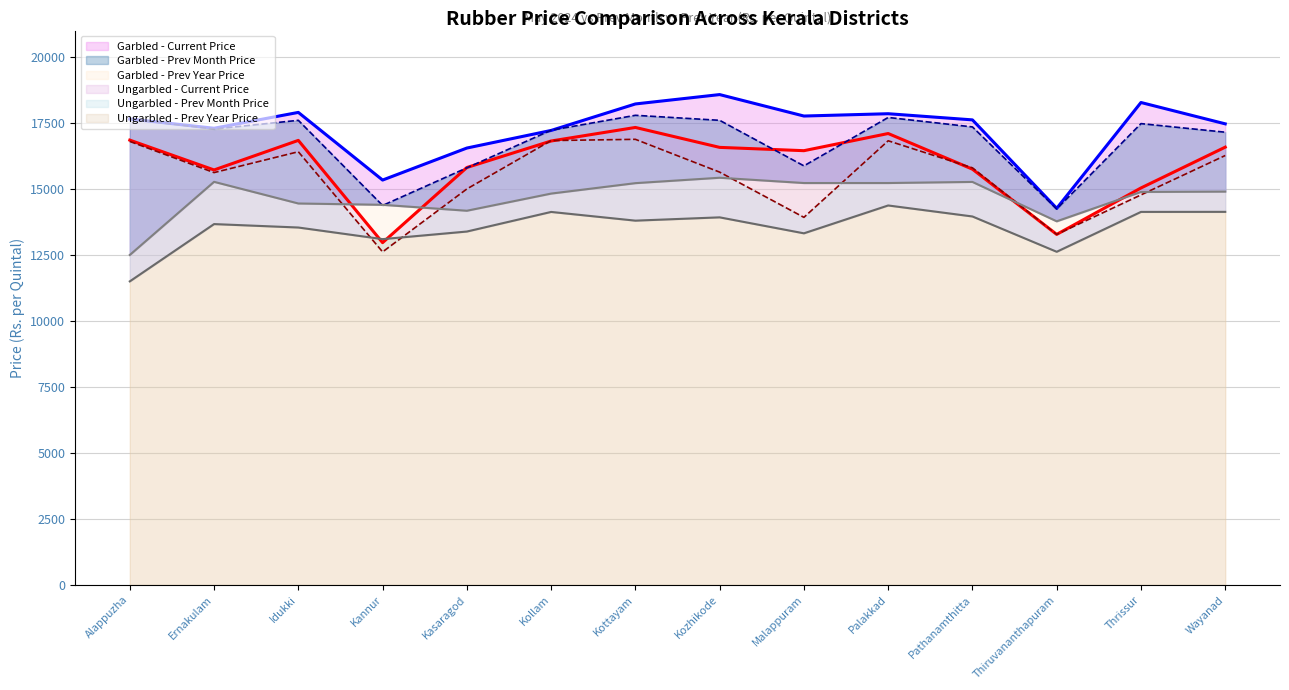

How many data points in Garbled - Current Price are above 17650?

6